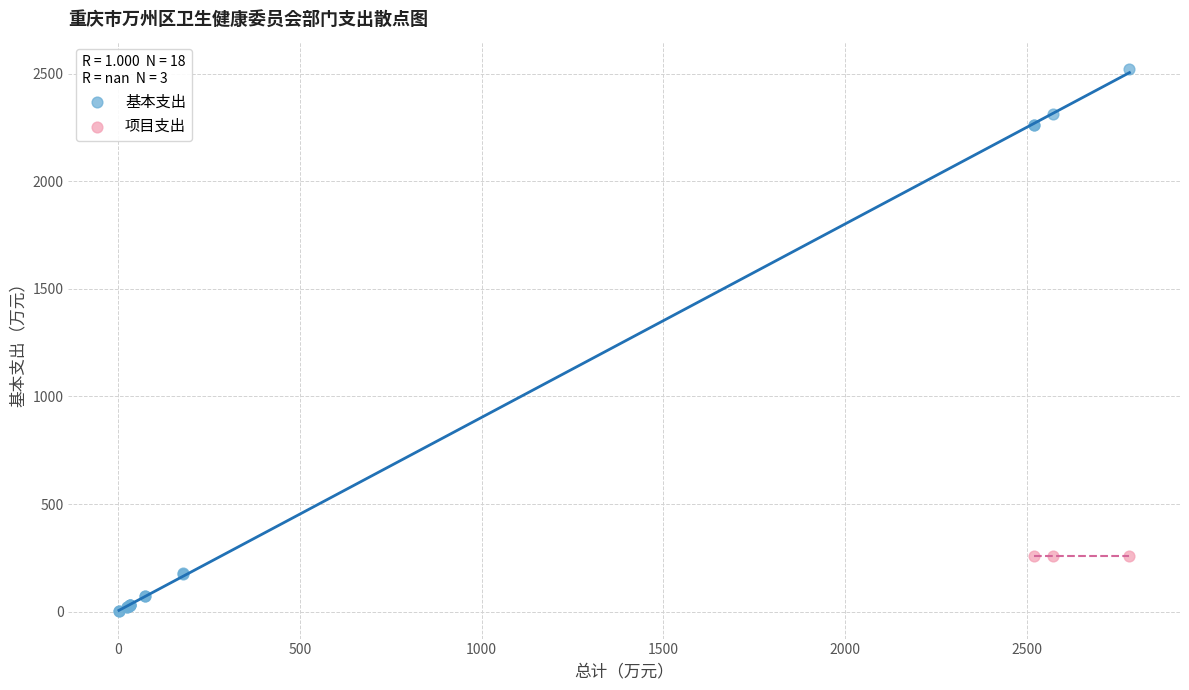

Which series reaches the minimum Y coordinate?

基本支出